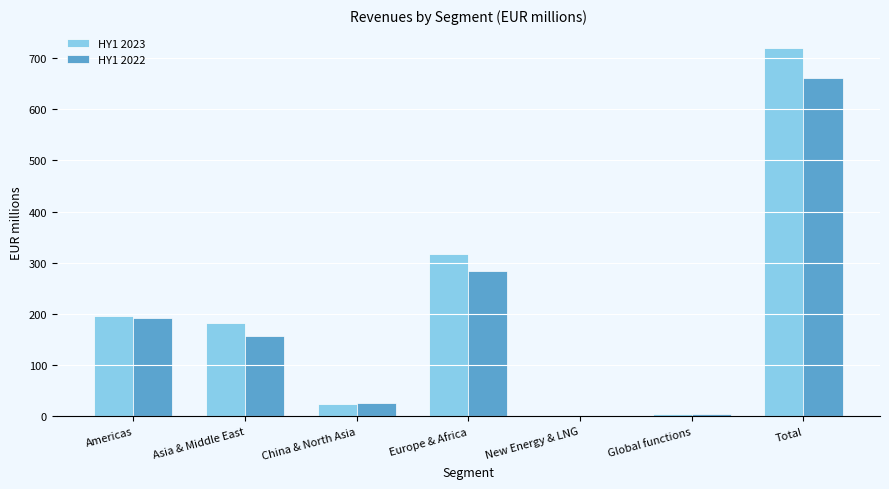

Reading left to right, list all the values displayed in this chart.

HY1 2023: Americas=195.2	Asia & Middle East=182.1	China & North Asia=23.4	Europe & Africa=316.6	New Energy & LNG=0.0	Global functions=3.5	Total=720.8
HY1 2022: Americas=191.1	Asia & Middle East=157.0	China & North Asia=26.3	Europe & Africa=283.7	New Energy & LNG=0.0	Global functions=4.0	Total=662.1